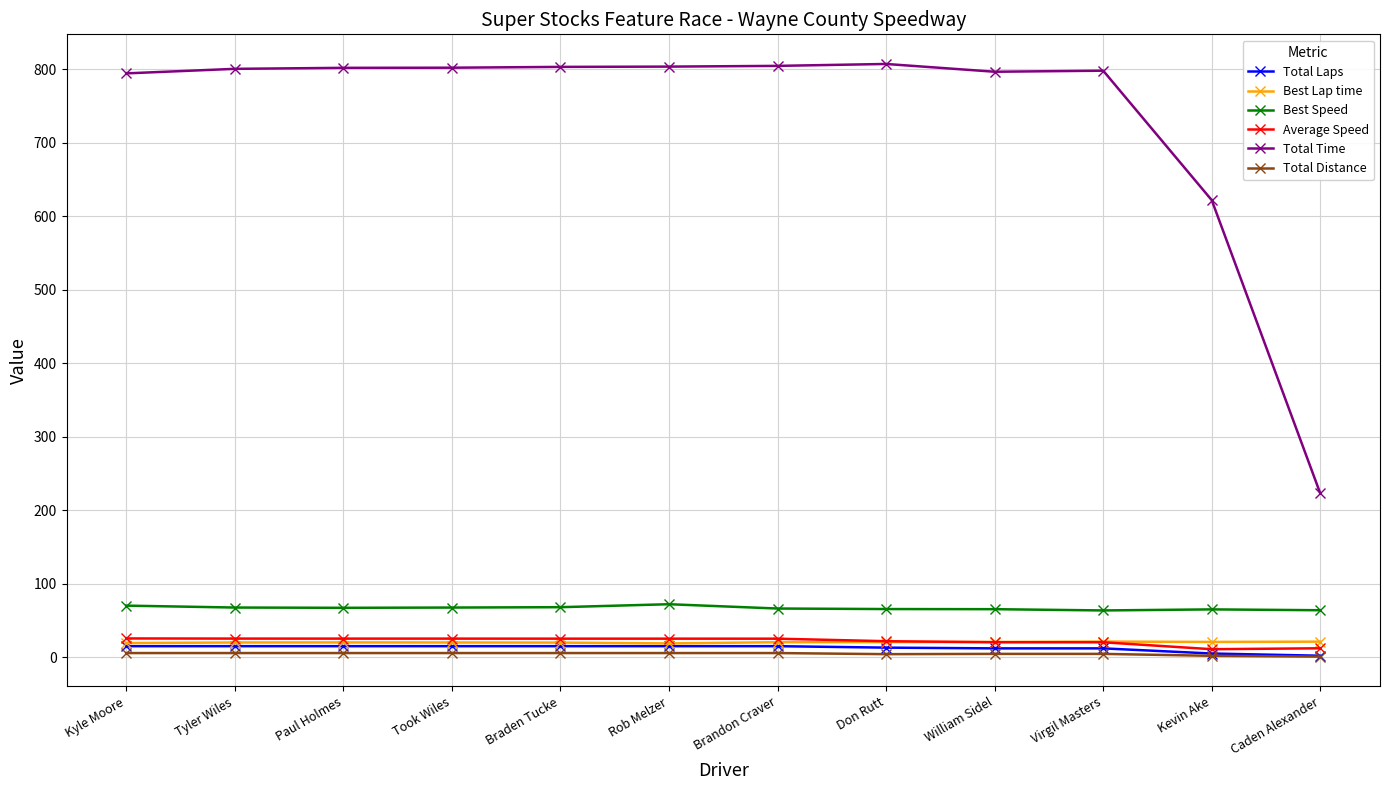

True or false: Total Time and Best Lap time cross at least once.

False